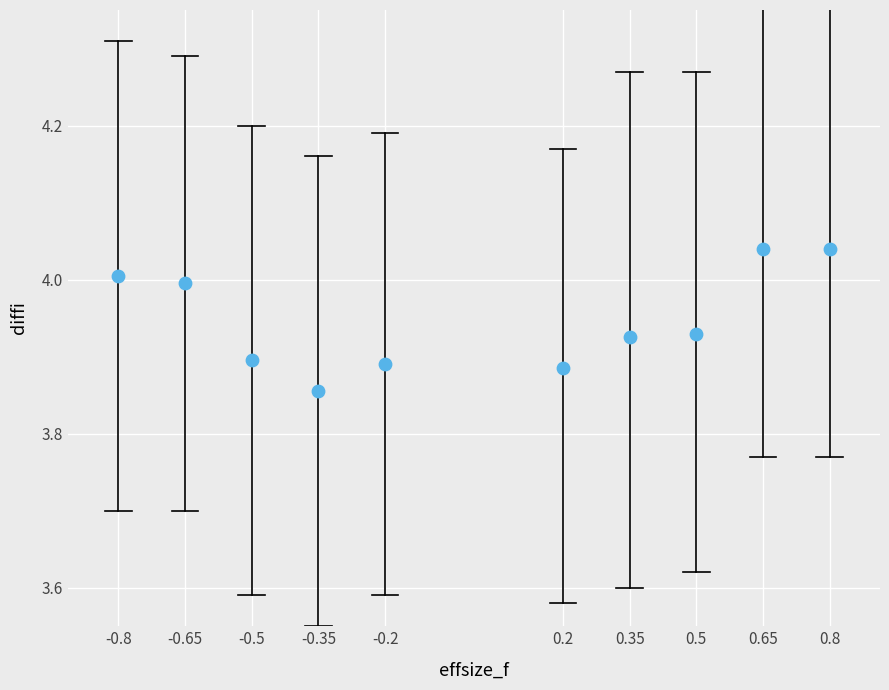

How many points are shown in the scatter plot?

10